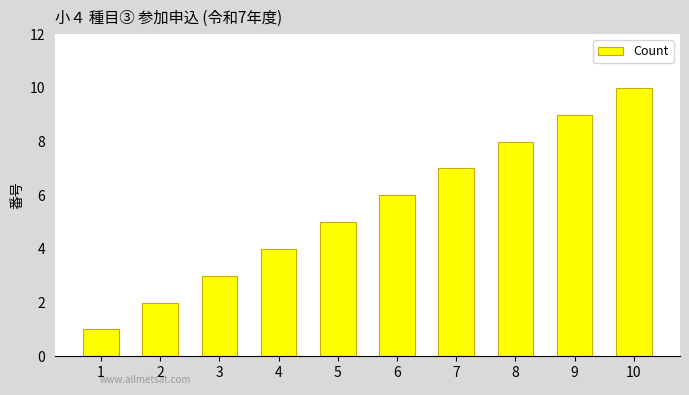

How many categories are shown in the chart?

10